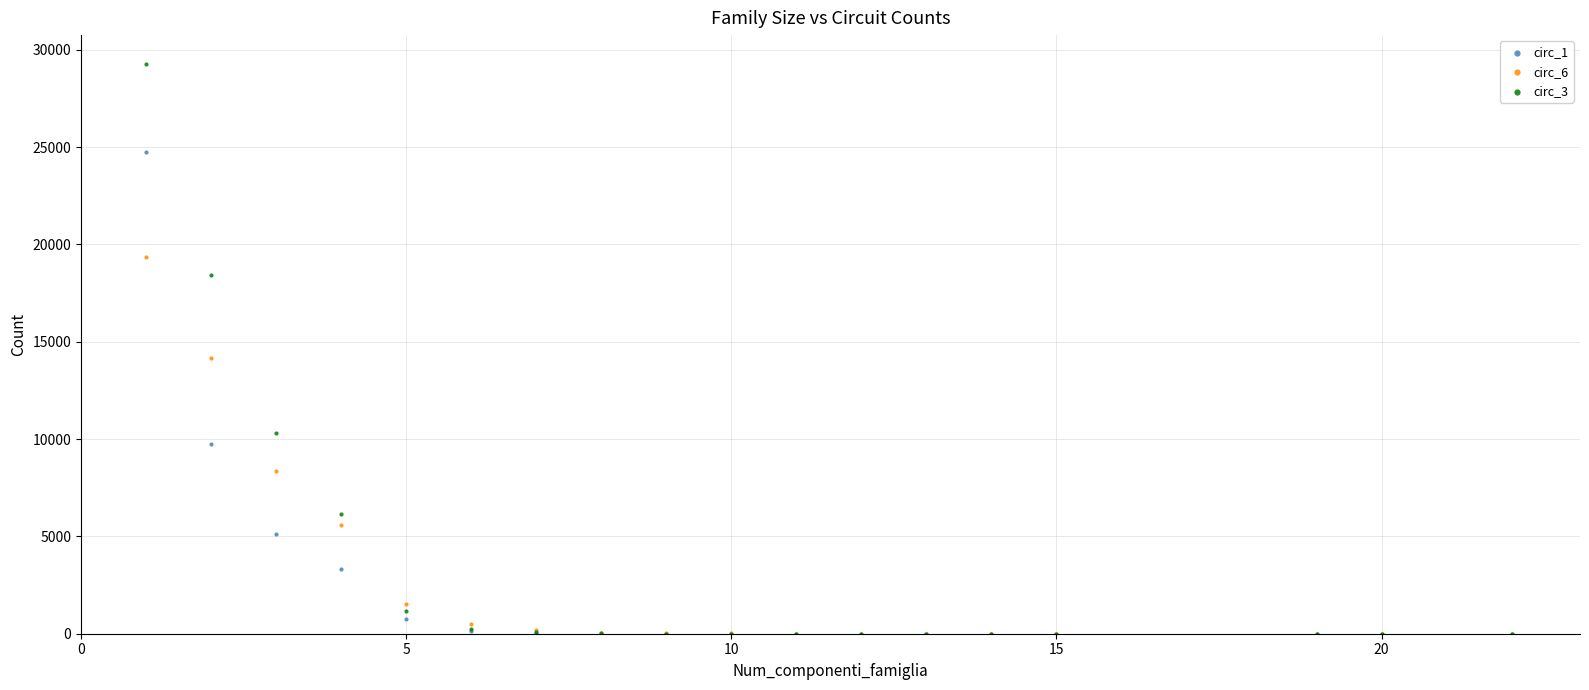

Across all series, what Y value is closest to 14645?

14184